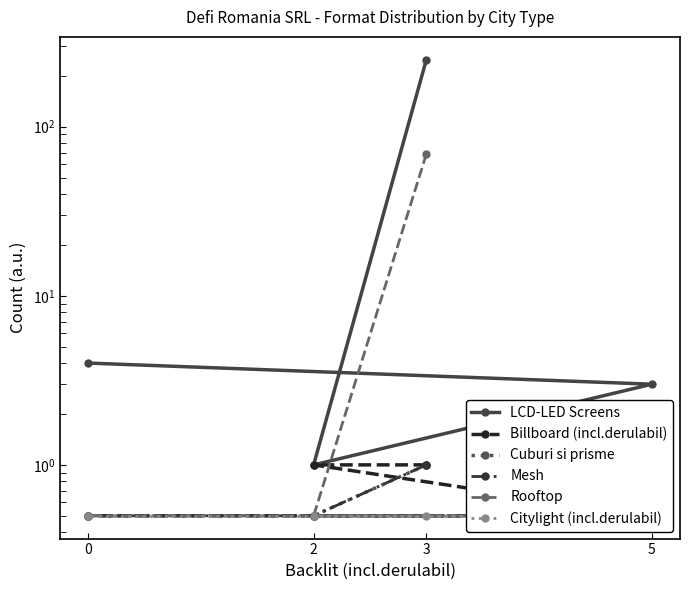

The value of Rooftop at 3 is 37.5. True or false?

False